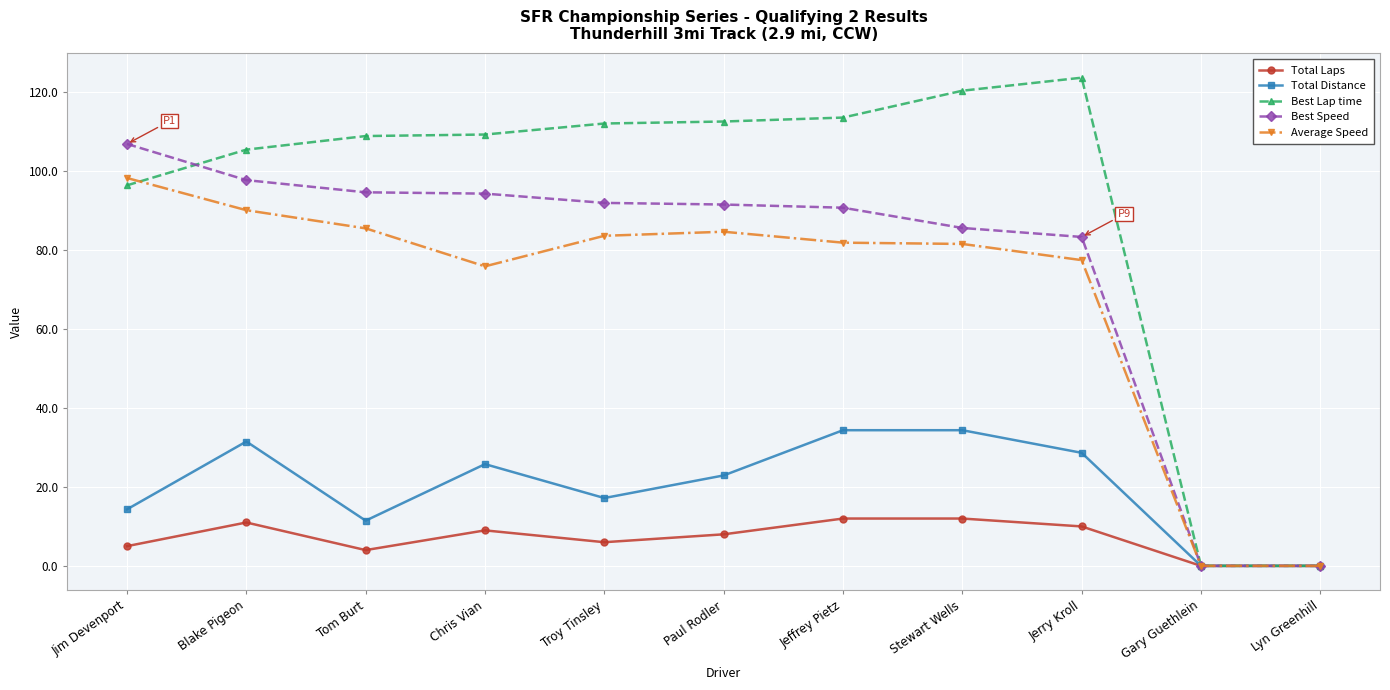

What is the sum of all Average Speed values?

759.4